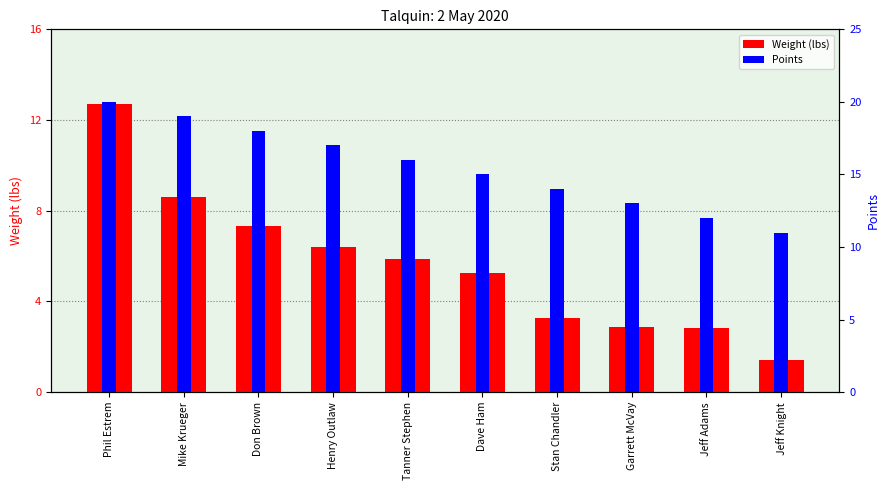

At which category is the sum across all series the highest?

Phil Estrem